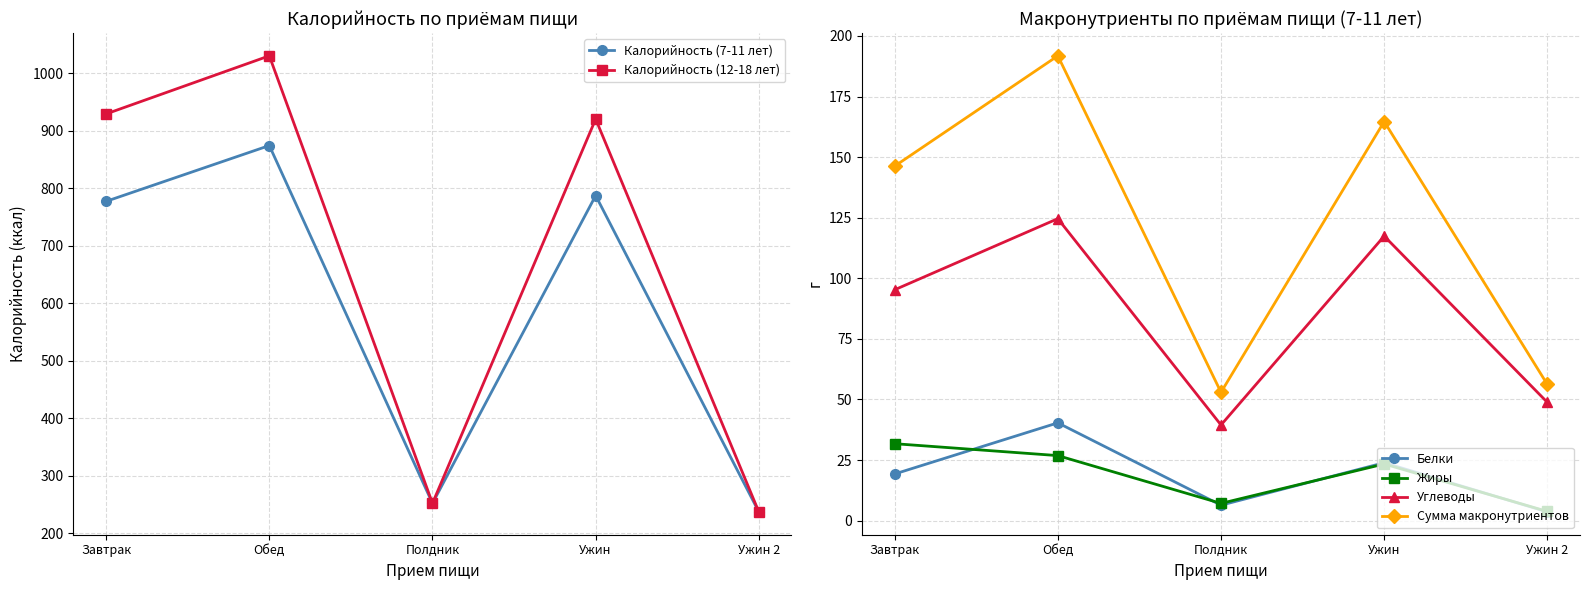

Reading left to right, what are all the values shown in this chart?

Калорийность (7-11 лет): 777.0	874.0	252.0	787.0	237.0
Калорийность (12-18 лет): 929.0	1030.0	252.0	920.0	237.0
Белки: 19.3	40.4	6.4	23.9	3.6
Жиры: 31.8	26.8	7.1	23.4	3.8
Углеводы: 95.3	124.6	39.5	117.4	48.8
Сумма макронутриентов: 146.3	191.8	53.0	164.7	56.2